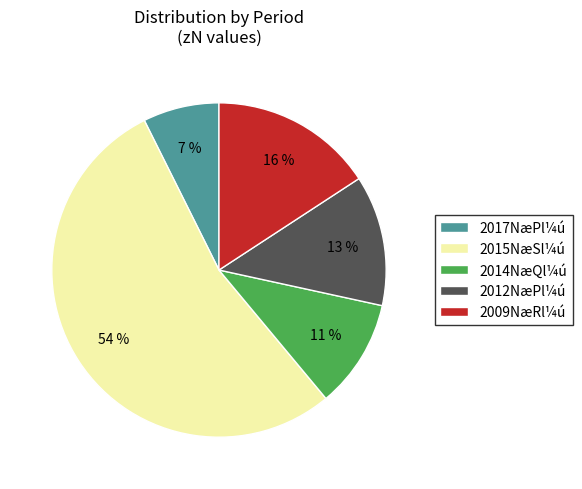

Which category has the biggest portion of the pie?

2015NæSl¼ú